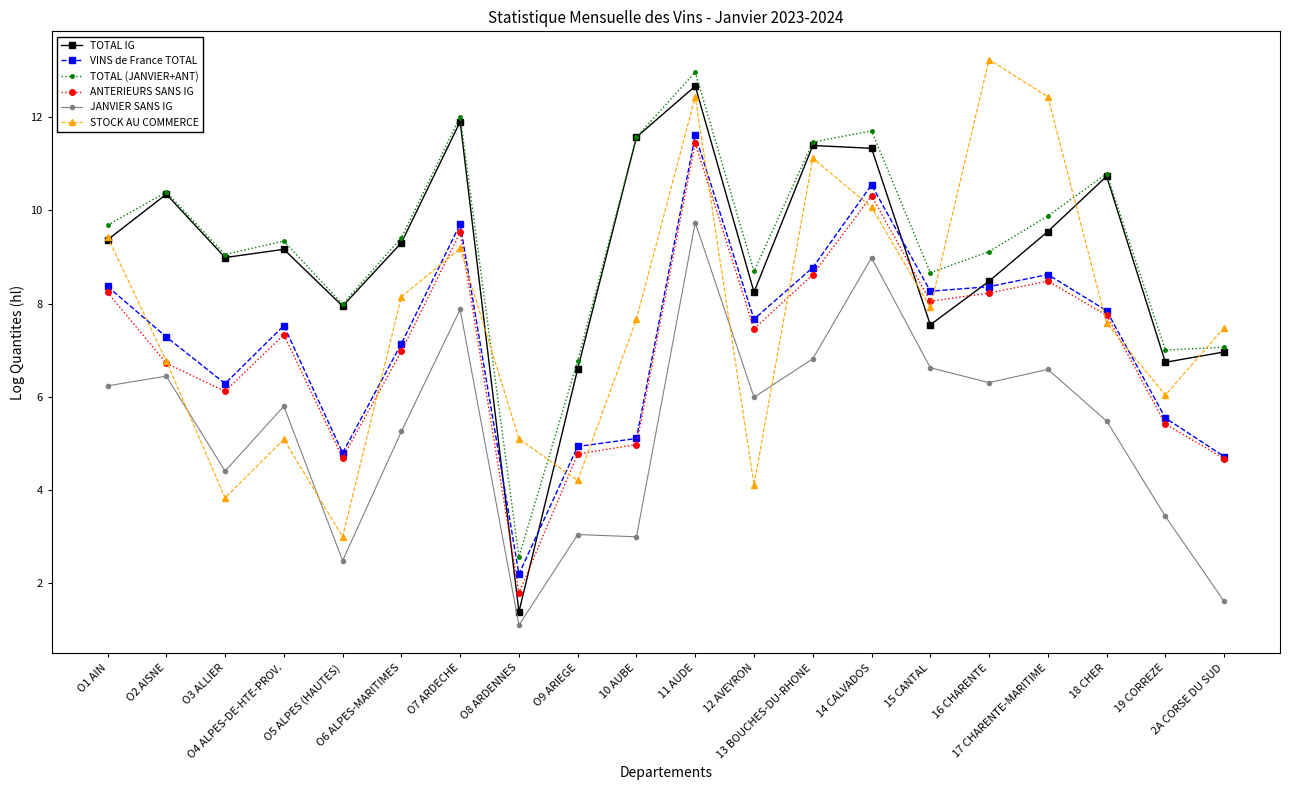

How many lines are shown in the chart?

6